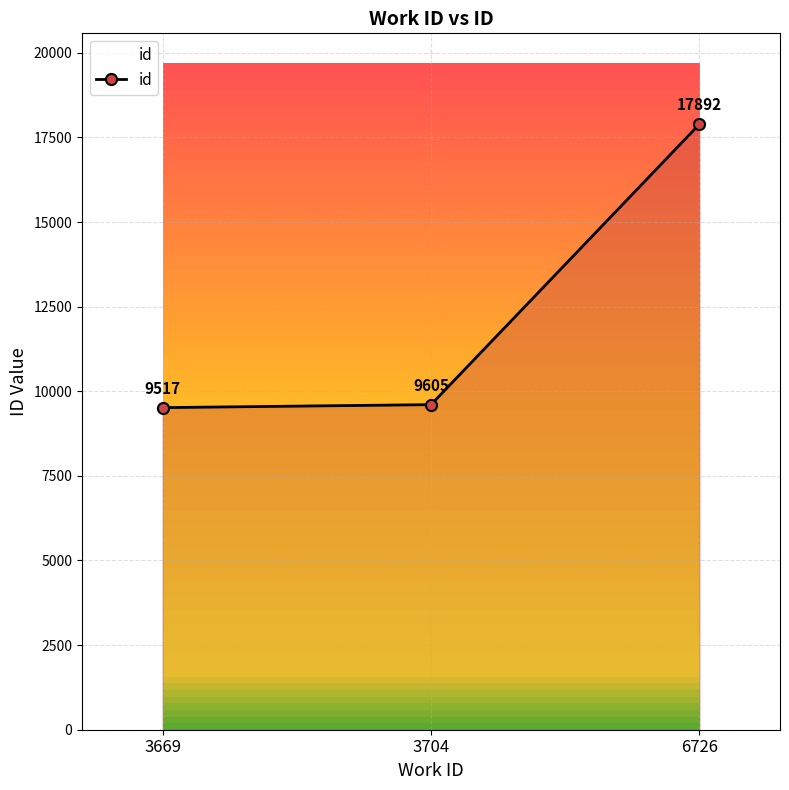

Does the chart have visible grid lines?

Yes